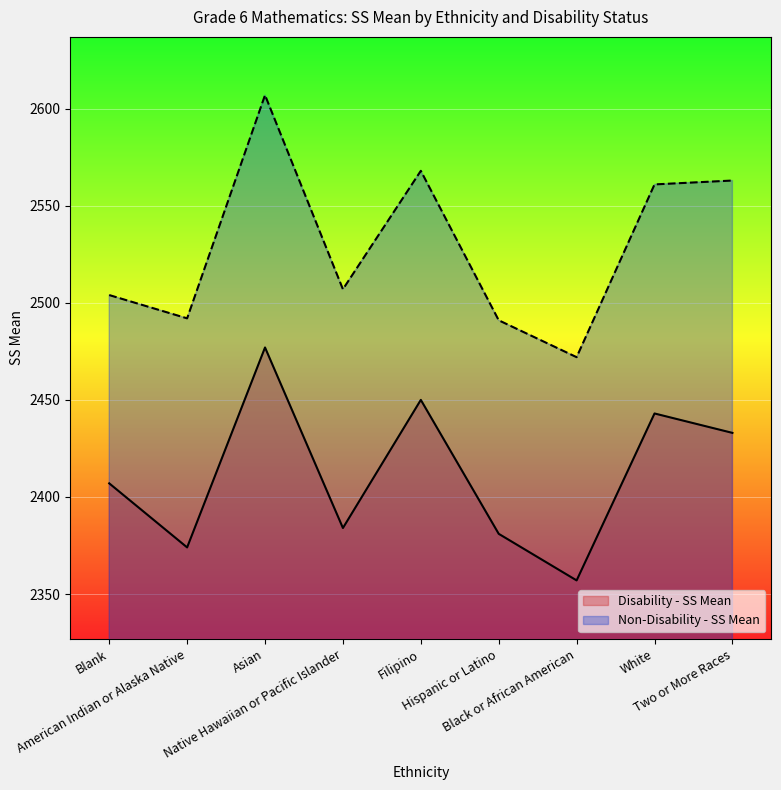

At which category is the sum across all series the highest?

Asian